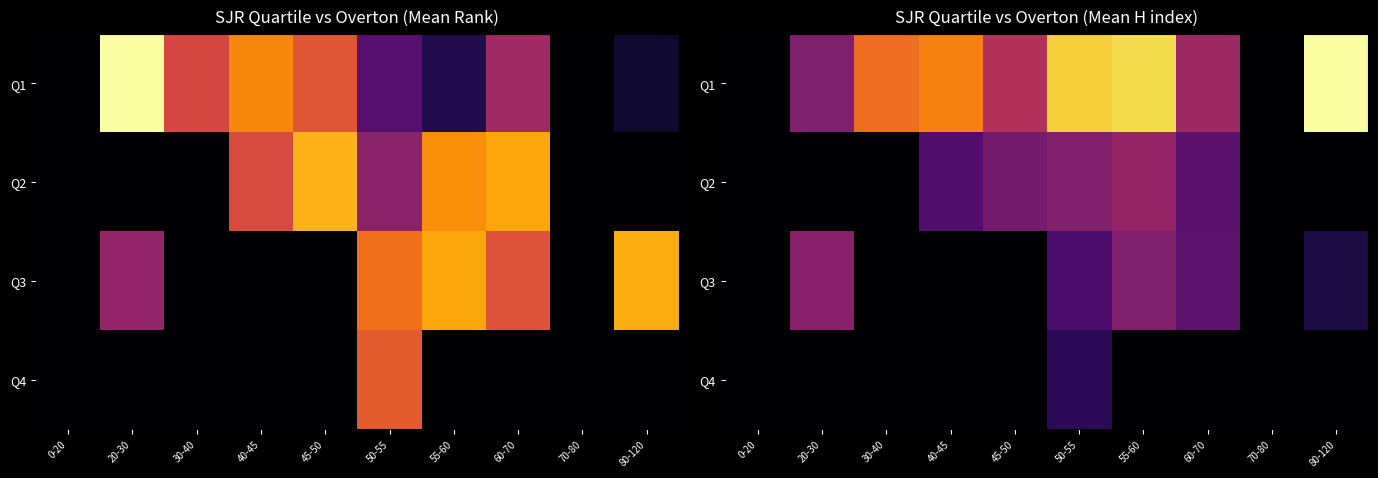

Which category has the lowest value across all series?

0-20